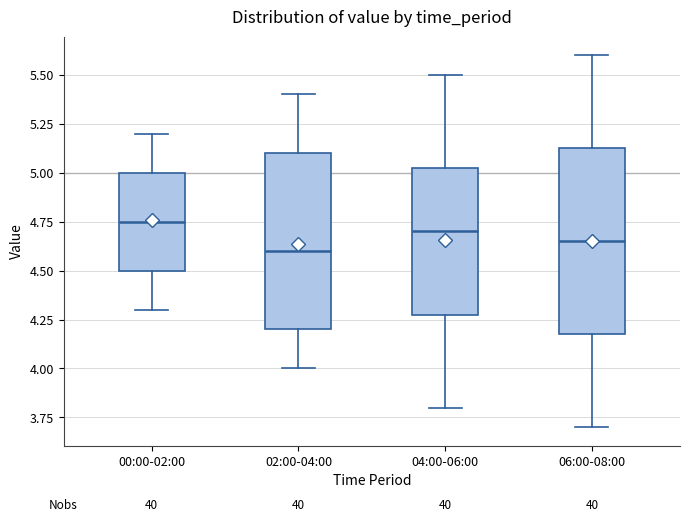

Comparing the boxes themselves (not the whiskers), which one is the tallest?

06:00-08:00